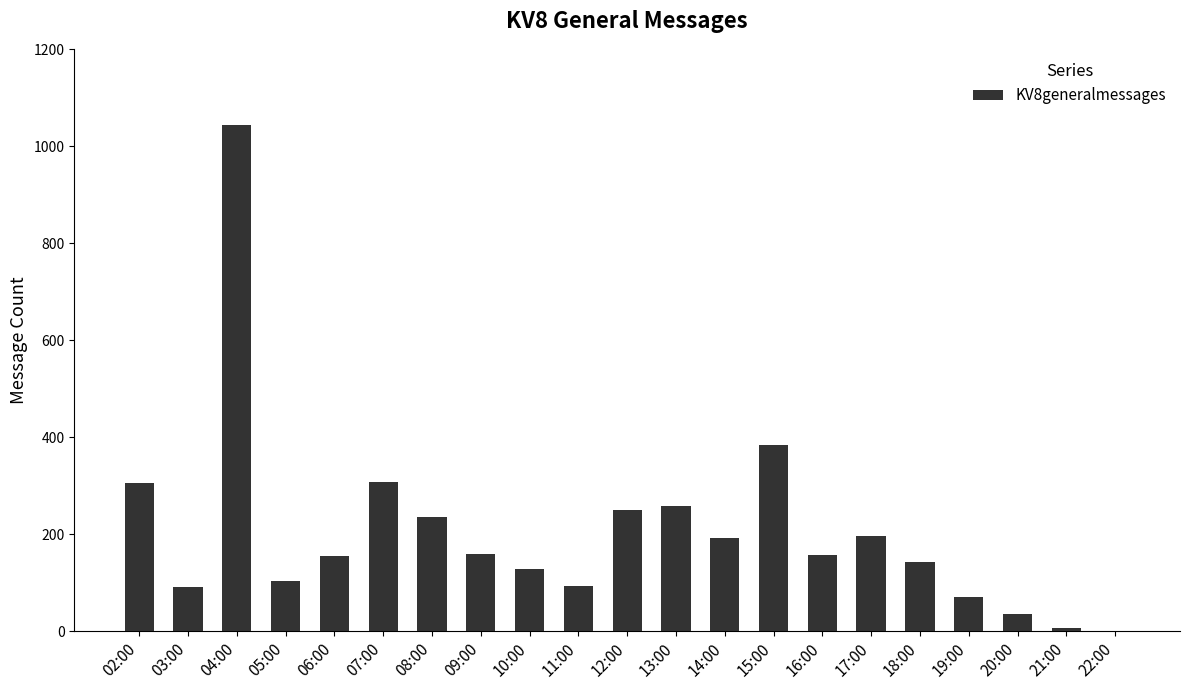

The chart shows a value of 103 at 05:00. True or false?

True